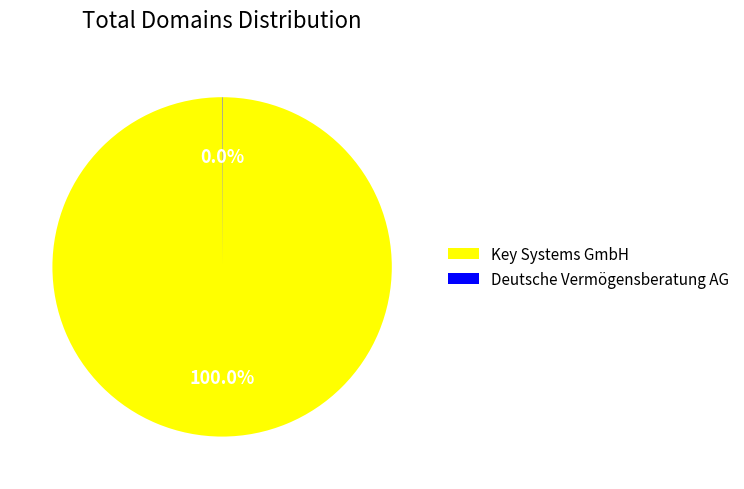

Which slice is the largest?

Key Systems GmbH